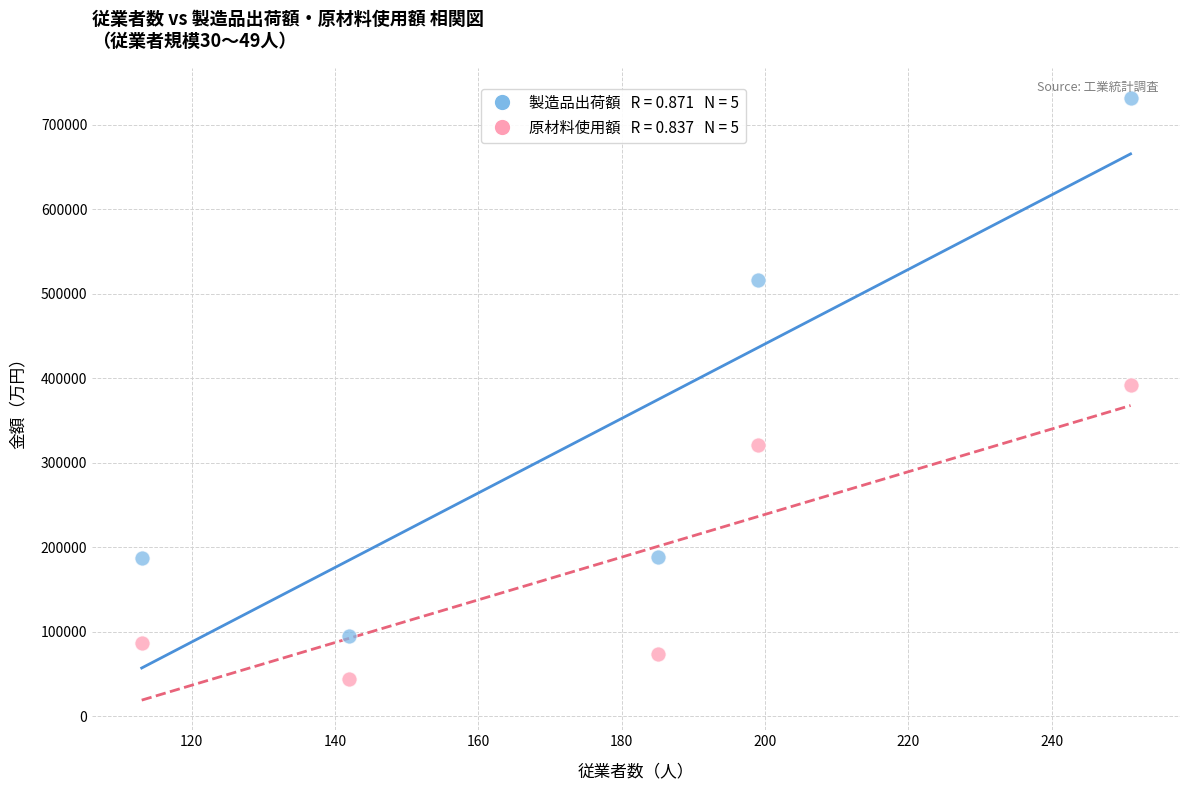

Across all data points, what is the range of Y values (max minus min)?

687925